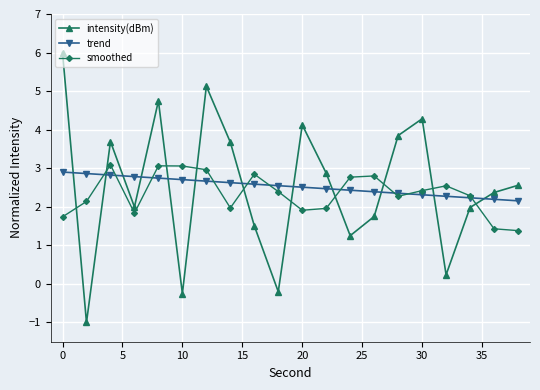

Reading right to left, extract all data points from this chart.

intensity(dBm): 2.6	2.4	2.0	0.2	4.3	3.8	1.7	1.3	2.9	4.1	-0.2	1.5	3.7	5.1	-0.3	4.7	2.0	3.7	-1.0	6.0
trend: 2.2	2.2	2.2	2.3	2.3	2.4	2.4	2.4	2.5	2.5	2.5	2.6	2.6	2.7	2.7	2.7	2.8	2.8	2.9	2.9
smoothed: 1.4	1.4	2.3	2.5	2.4	2.3	2.8	2.8	2.0	1.9	2.4	2.8	2.0	3.0	3.1	3.1	1.8	3.1	2.1	1.7